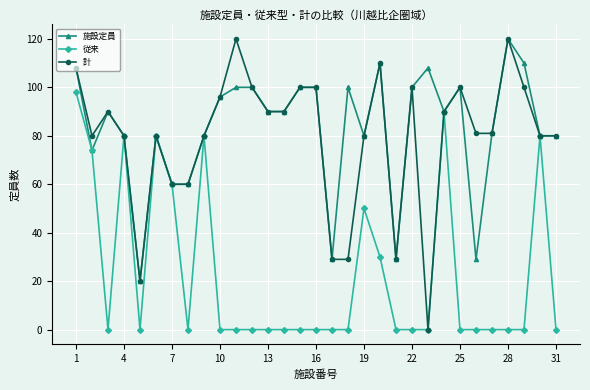

What is the average value of the 従来 series?

23